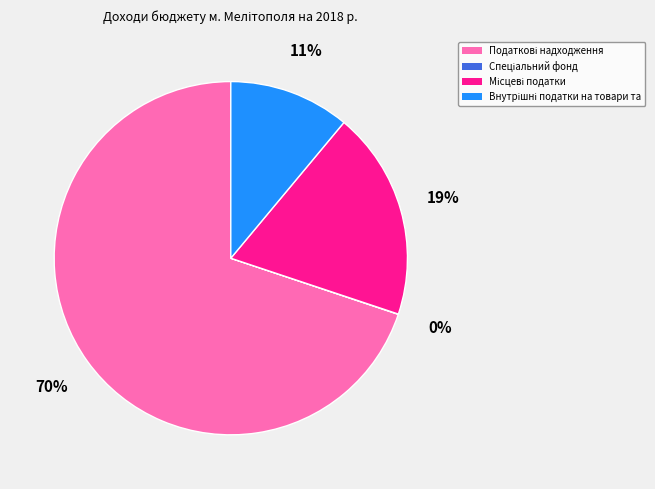

Is there any slice that represents more than half of the pie?

Yes